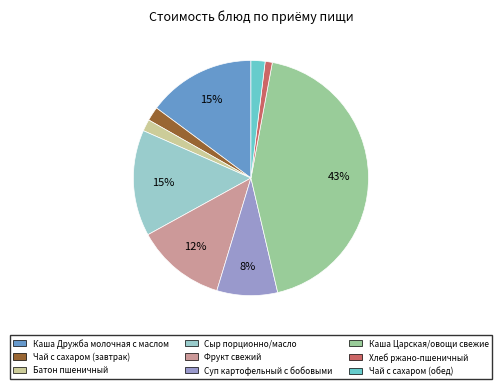

Is Каша Царская/овощи свежие the majority of the pie?

No